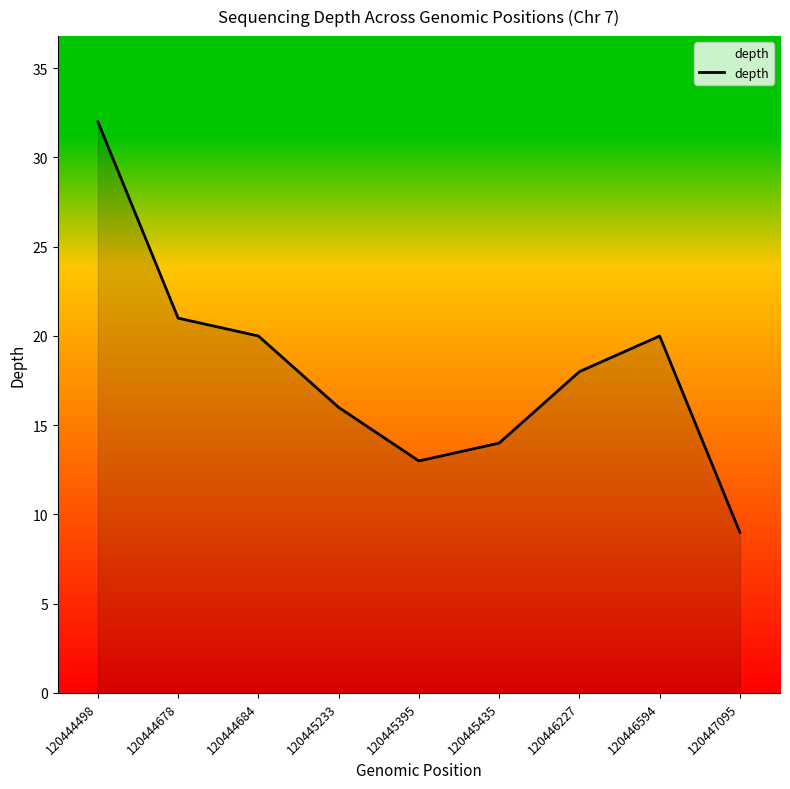

Does the chart have visible grid lines?

No